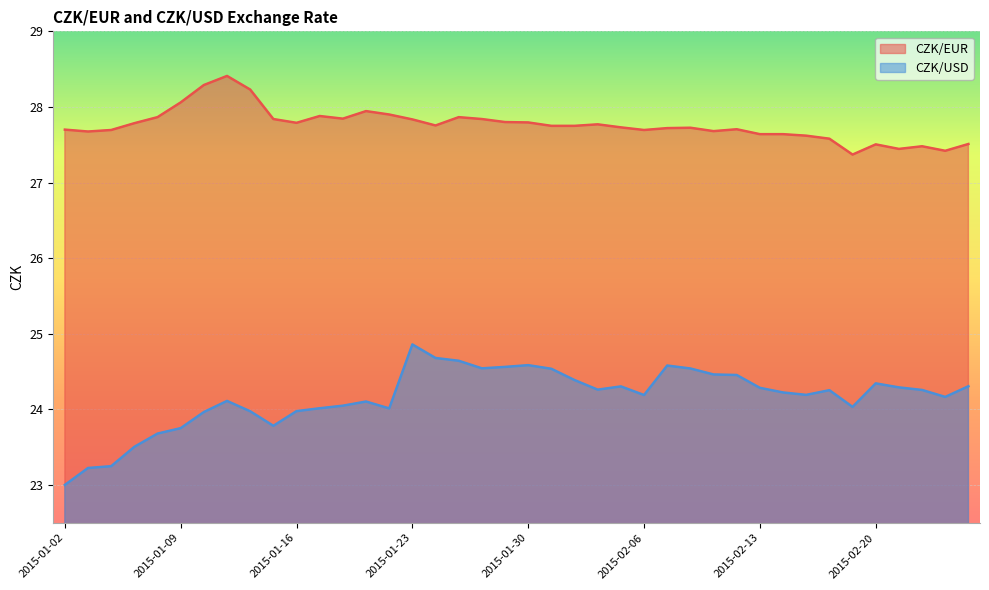

True or false: CZK/USD has more than 1 points higher than both neighbors.

True